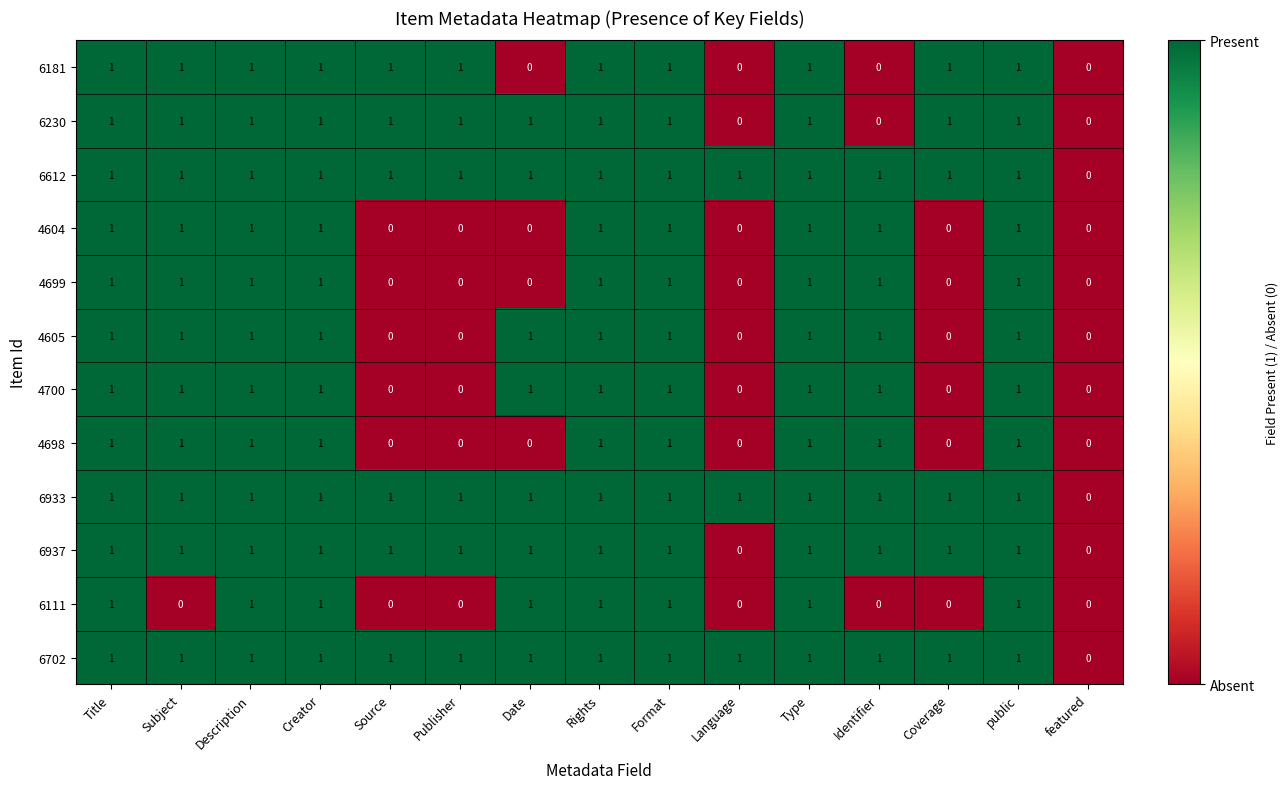

The value of 6230 at Source is 1. True or false?

True